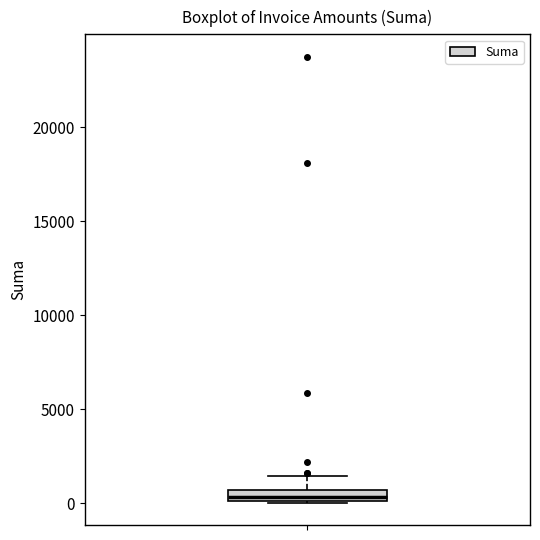

Where is the upper edge of the box on the y-axis? The values are not printed on the chart, so give them approximately, as read against the axis.

500